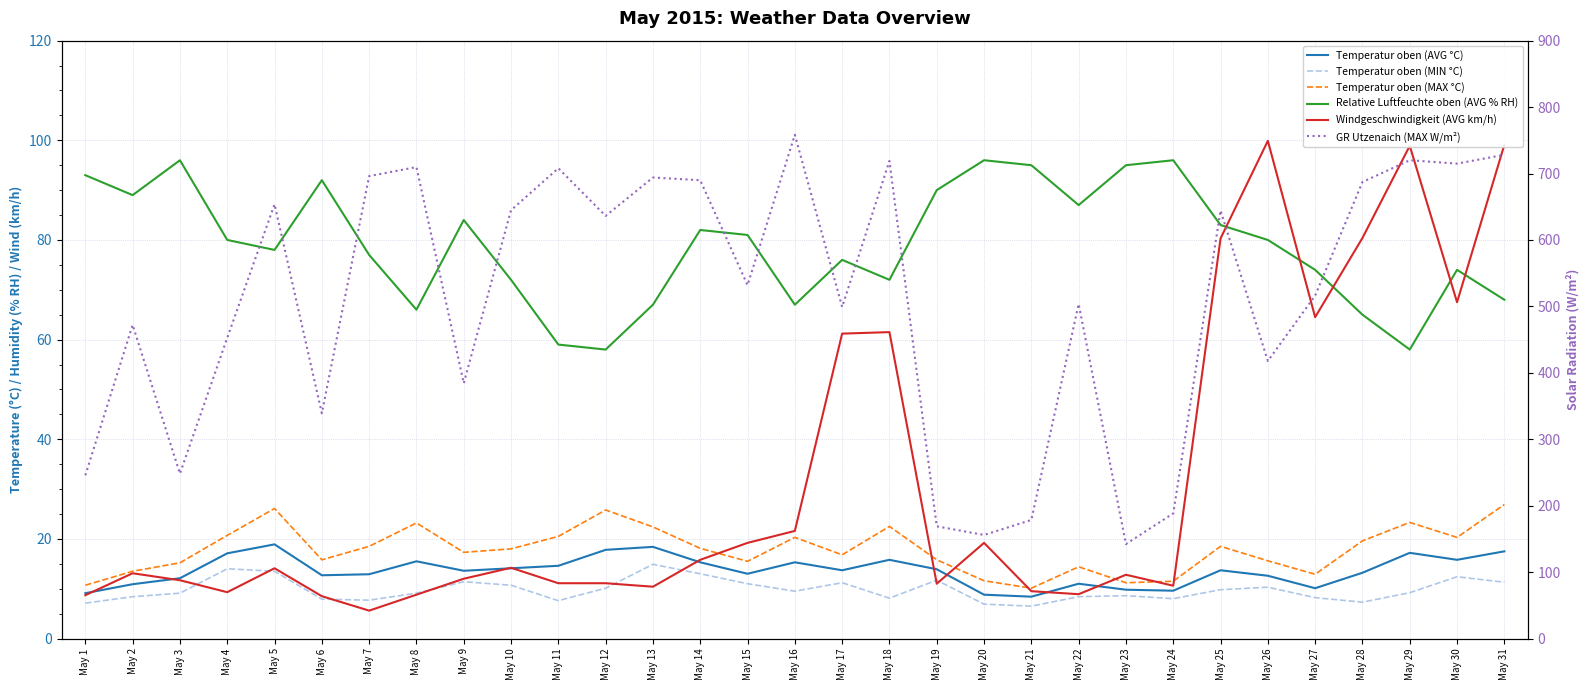

True or false: Temperatur oben (MIN °C) and Relative Luftfeuchte oben (AVG % RH) intersect in this chart.

False